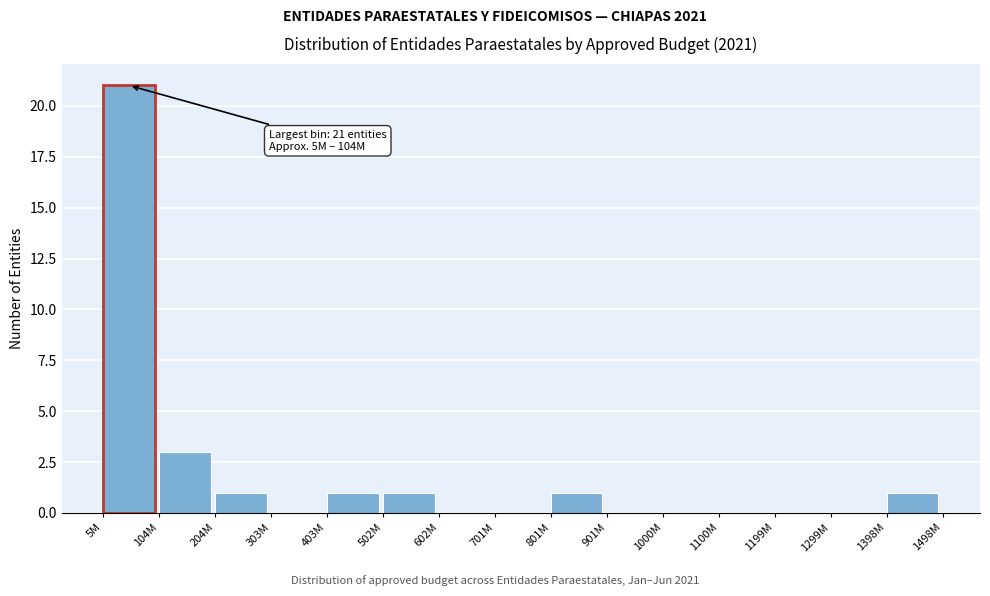

Reading left to right, extract all data points from this chart.

5M=21	104M=3	204M=1	303M=0	403M=1	502M=1	602M=0	701M=0	801M=1	901M=0	1000M=0	1100M=0	1199M=0	1299M=0	1398M=1